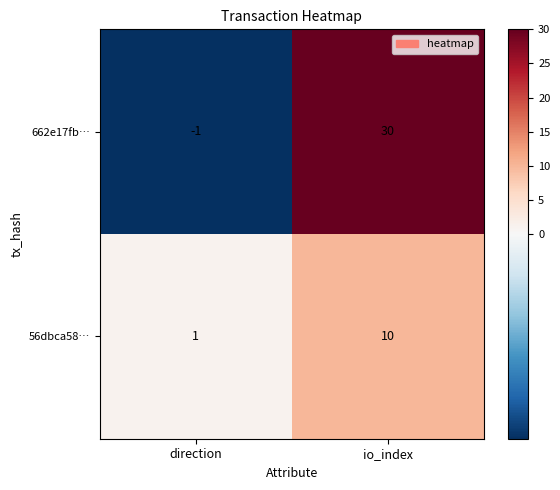

What is the difference between the maximum and minimum values in the 662e17fb… series?

31